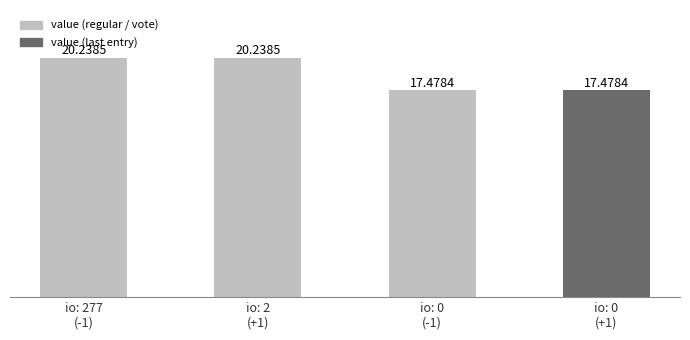

The value at io: 277
(-1) is 20.2. True or false?

True